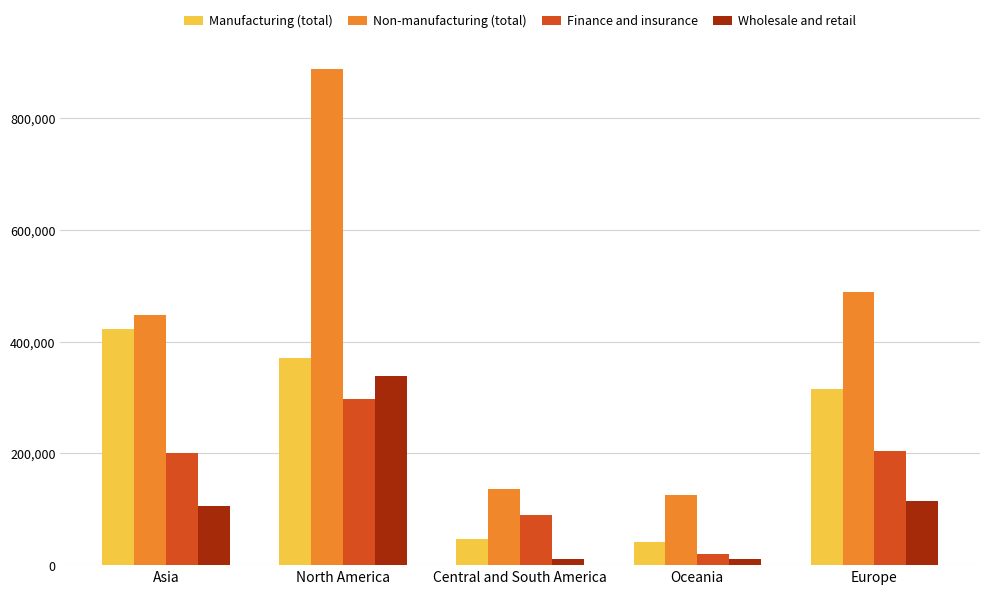

The Non-manufacturing (total) series shows 800173.0 at Europe. True or false?

False